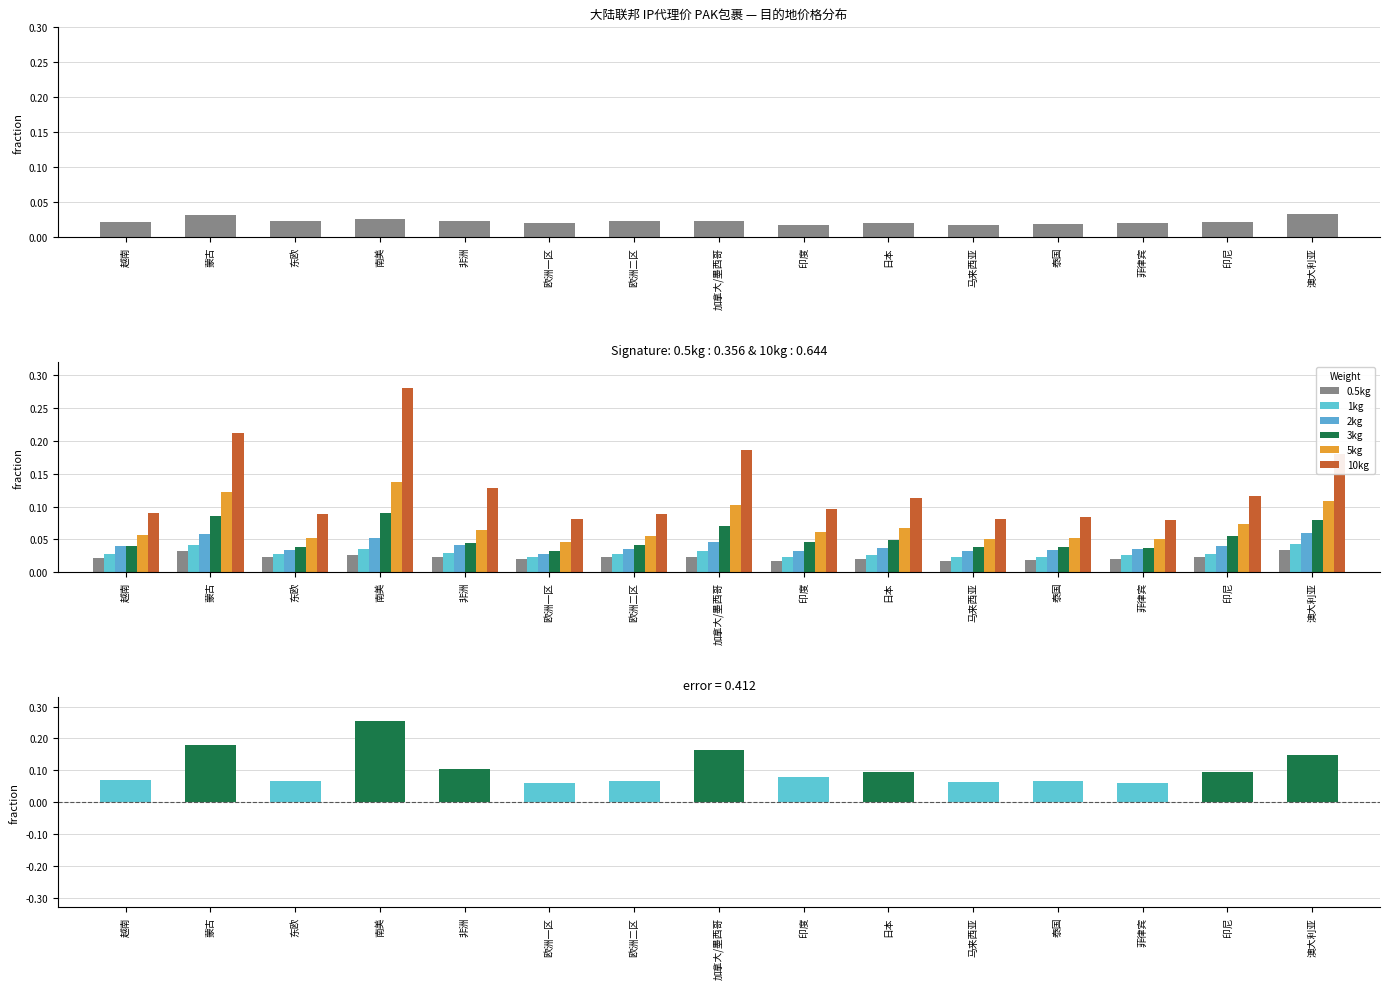

List the labels in order of 1kg value, largest first.

澳大利亚, 蒙古, 南美, 加拿大/墨西哥, 非洲, 印尼, 越南, 东欧, 欧洲二区, 日本, 菲律宾, 泰国, 欧洲一区, 印度, 马来西亚